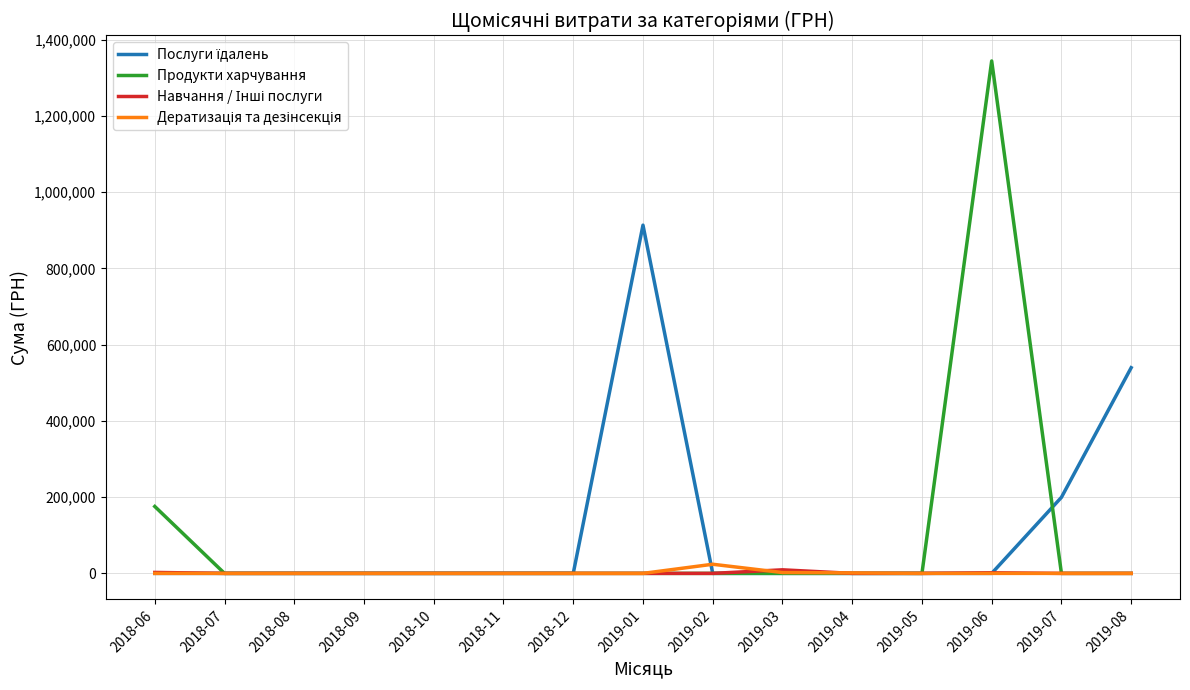

Is this an area chart (filled region under the line)?

No